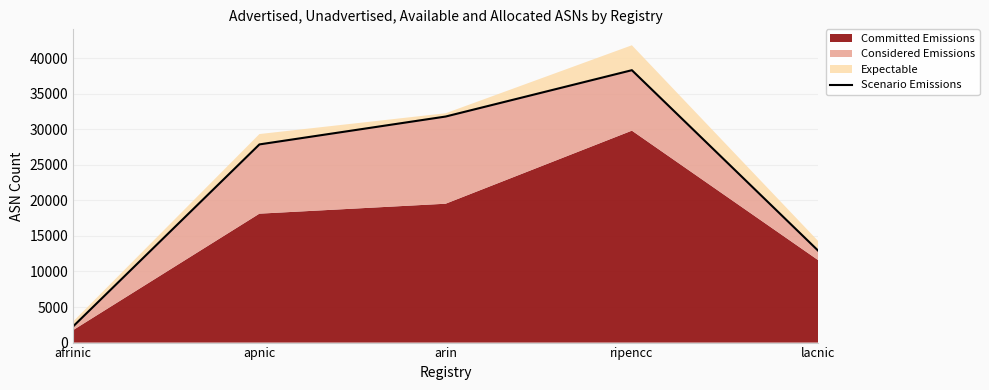

How many lines are shown in the chart?

1